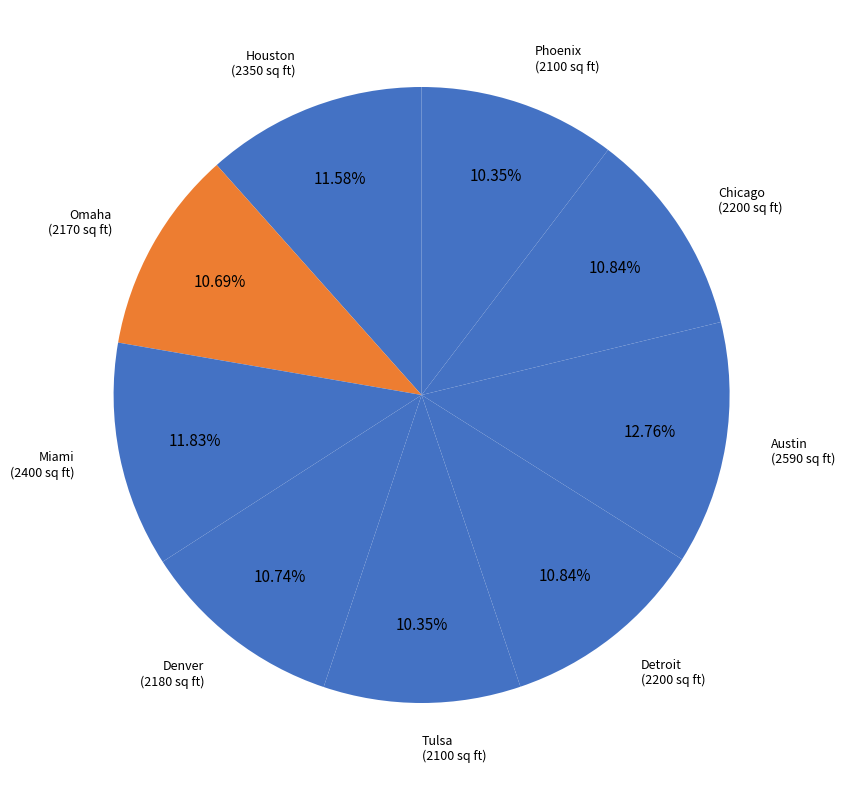

Combined, what portion of the pie is Detroit and Houston?

22.4%